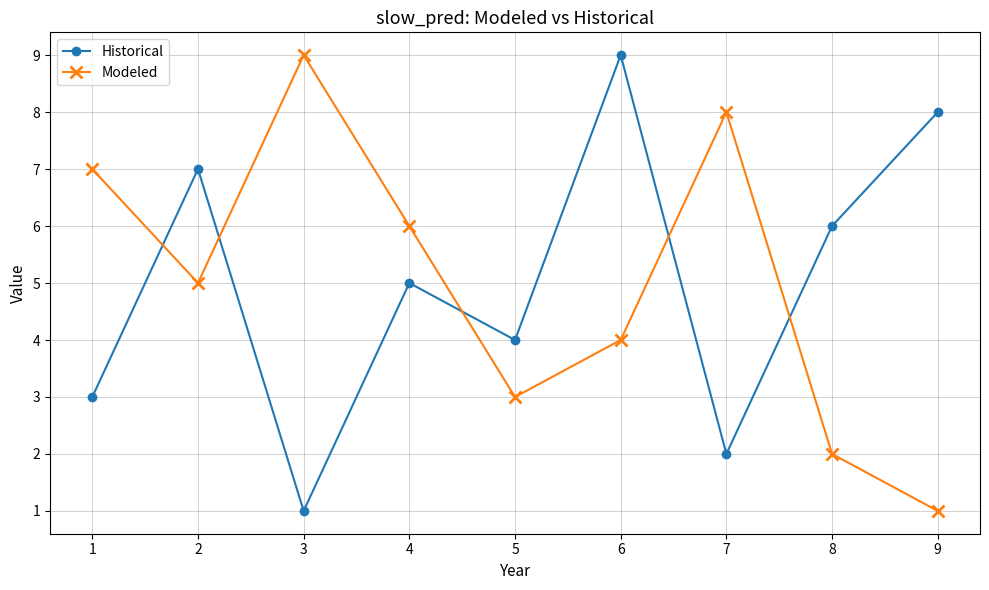

True or false: Modeled and Historical cross at least once.

True